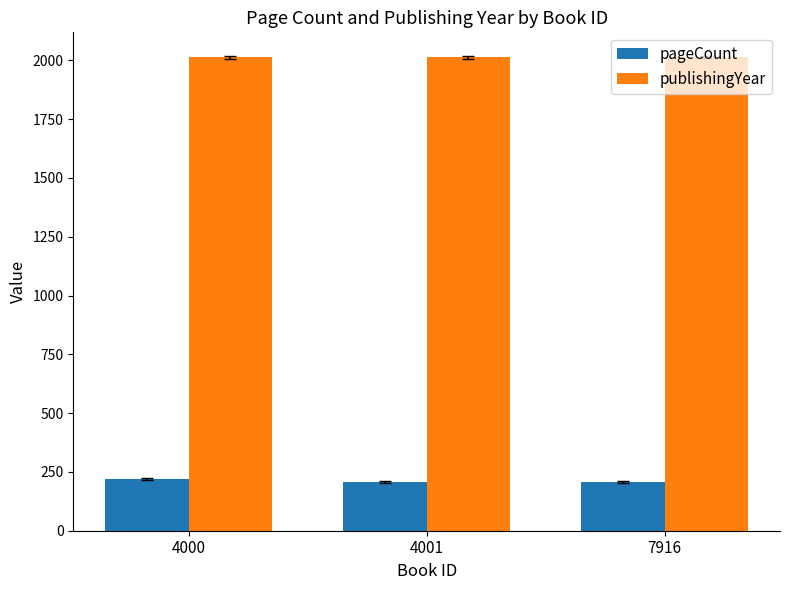

What is the maximum value shown in the chart?

2013